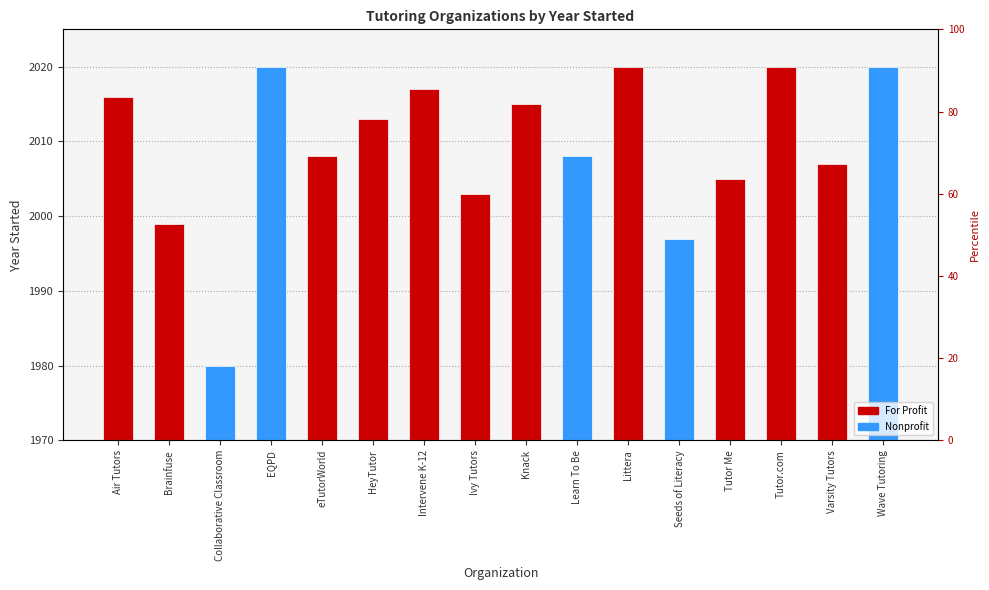

What is the value of the 2nd bar from the left?

1999